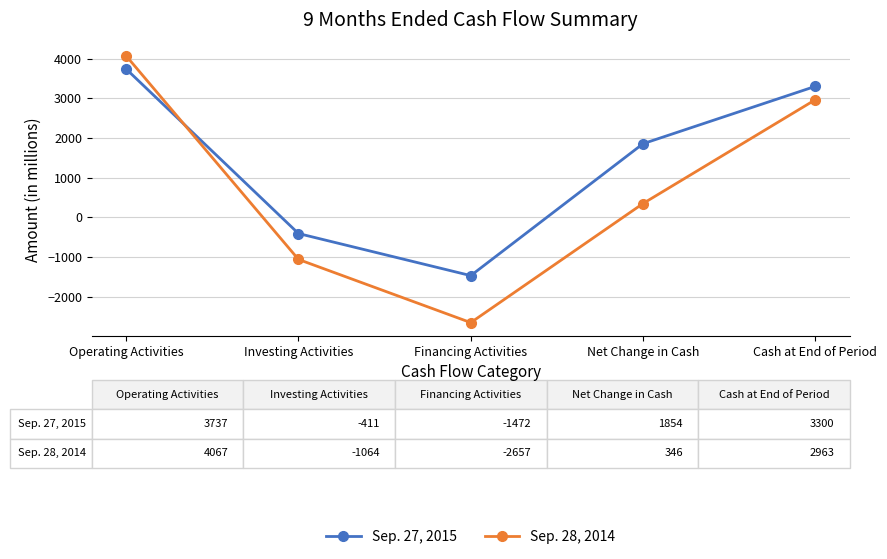

Is it true that Sep. 28, 2014 equals 2963 at Cash at End of Period?

True